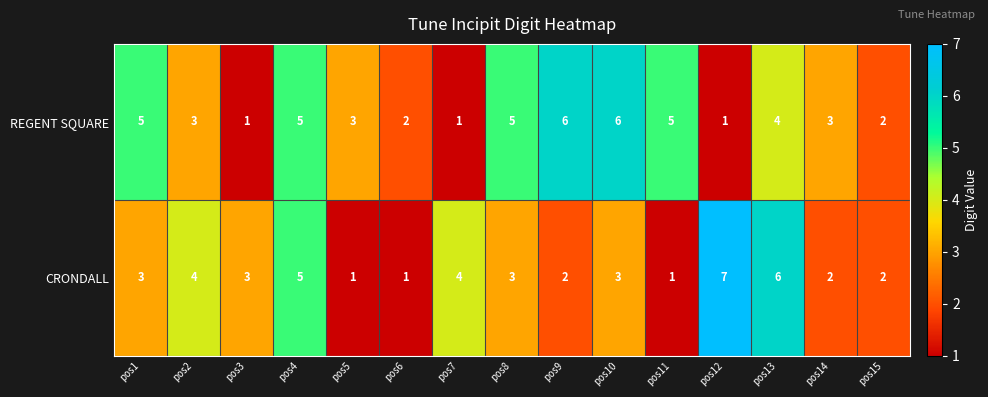

Reading right to left, transcribe all the data shown in this chart.

REGENT SQUARE: 2	3	4	1	5	6	6	5	1	2	3	5	1	3	5
CRONDALL: 2	2	6	7	1	3	2	3	4	1	1	5	3	4	3